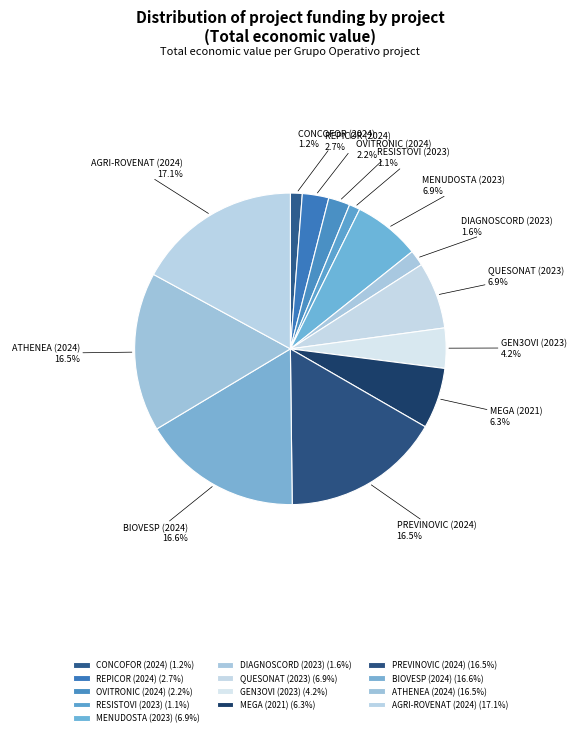

Combined, do MEGA (2021) and CONCOFOR (2024) account for over 50%?

No